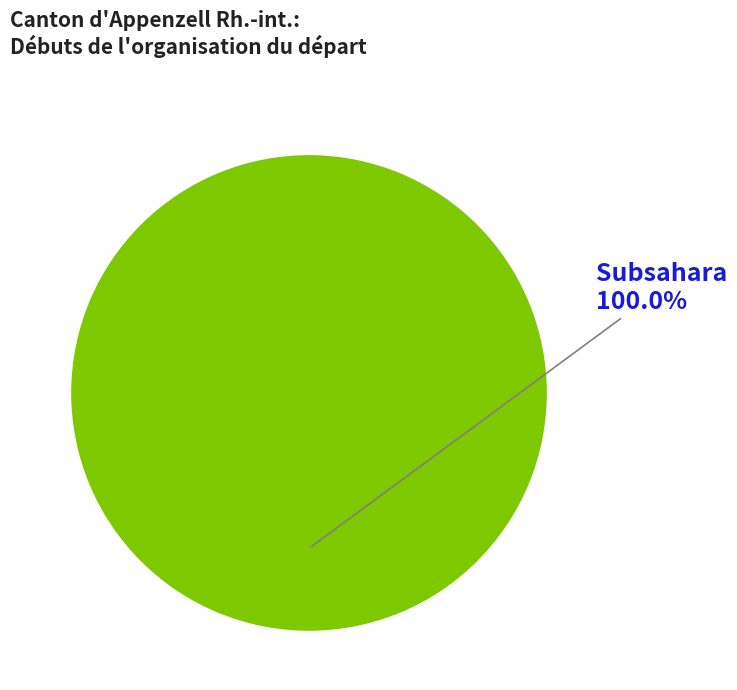

Is there a majority slice in this chart?

Yes